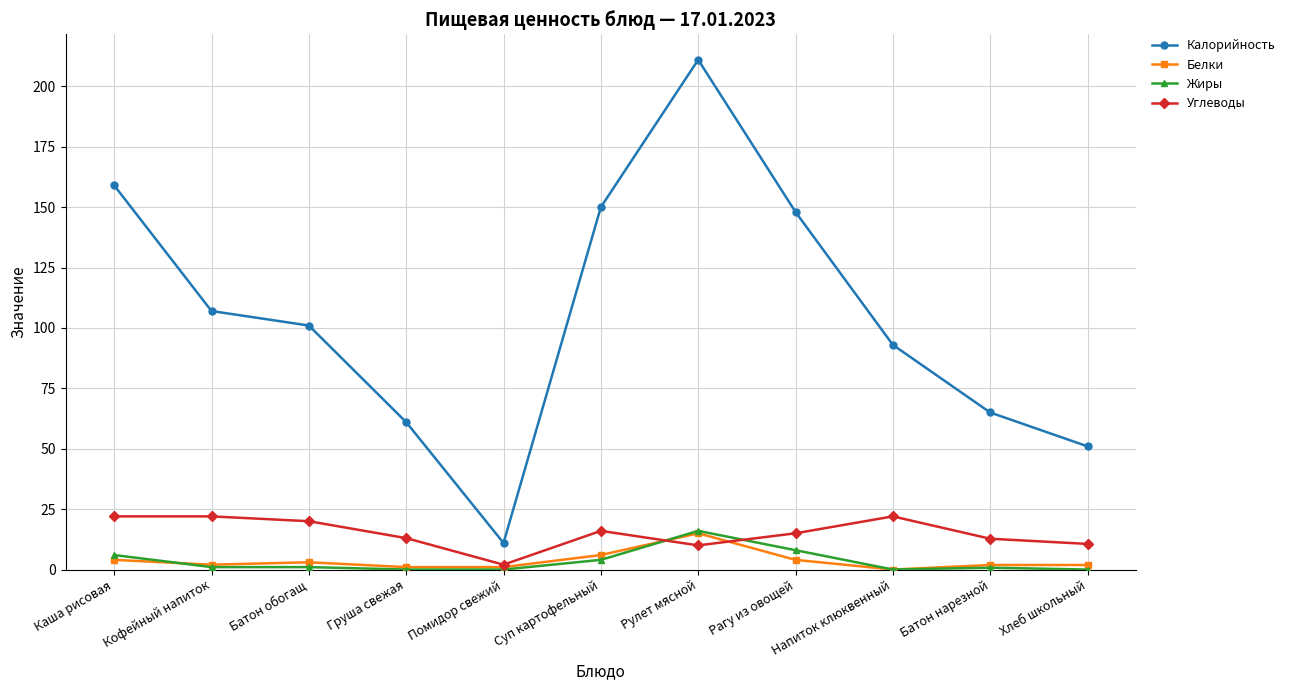

Count the number of categories in the chart.

11